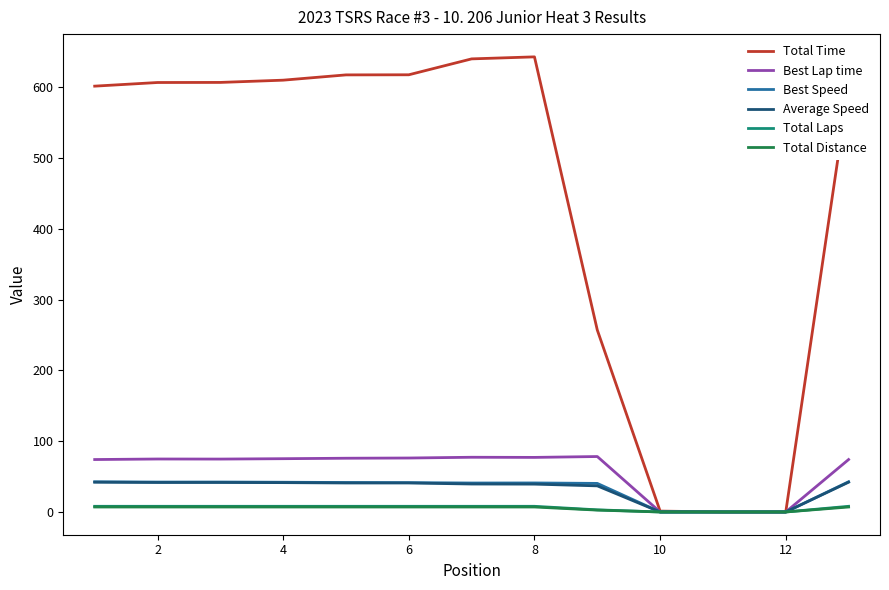

Which series has the widest spread of values?

Total Time